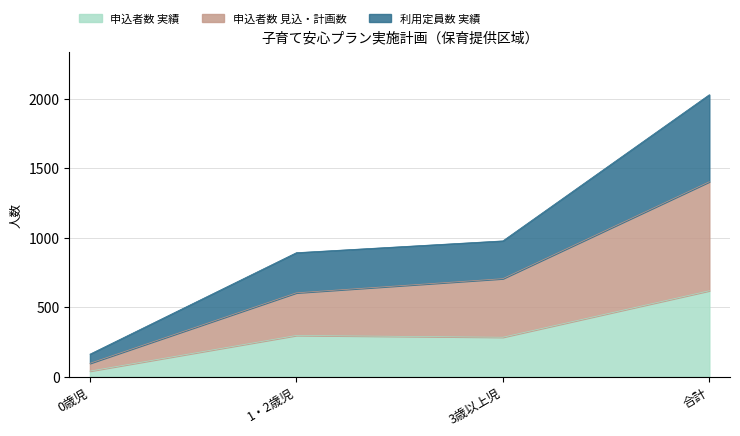

Reading left to right, list all the values displayed in this chart.

申込者数 実績: 0歳児=39	1・2歳児=296	3歳以上児=283	合計=618
申込者数 見込・計画数: 0歳児=95	1・2歳児=603	3歳以上児=705	合計=1403
利用定員数 実績: 0歳児=161	1・2歳児=892	3歳以上児=977	合計=2030